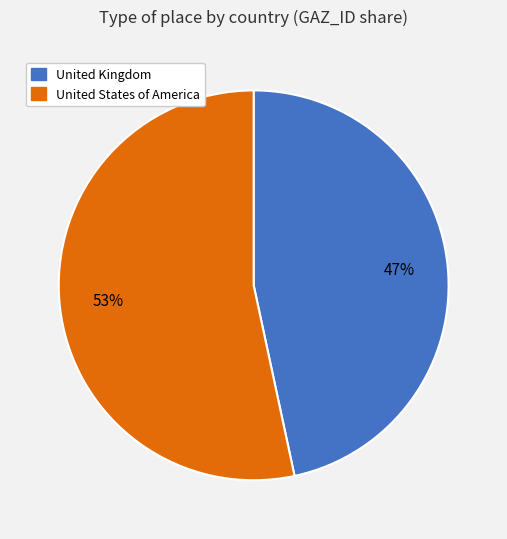

Between United Kingdom and United States of America, which is larger?

United States of America